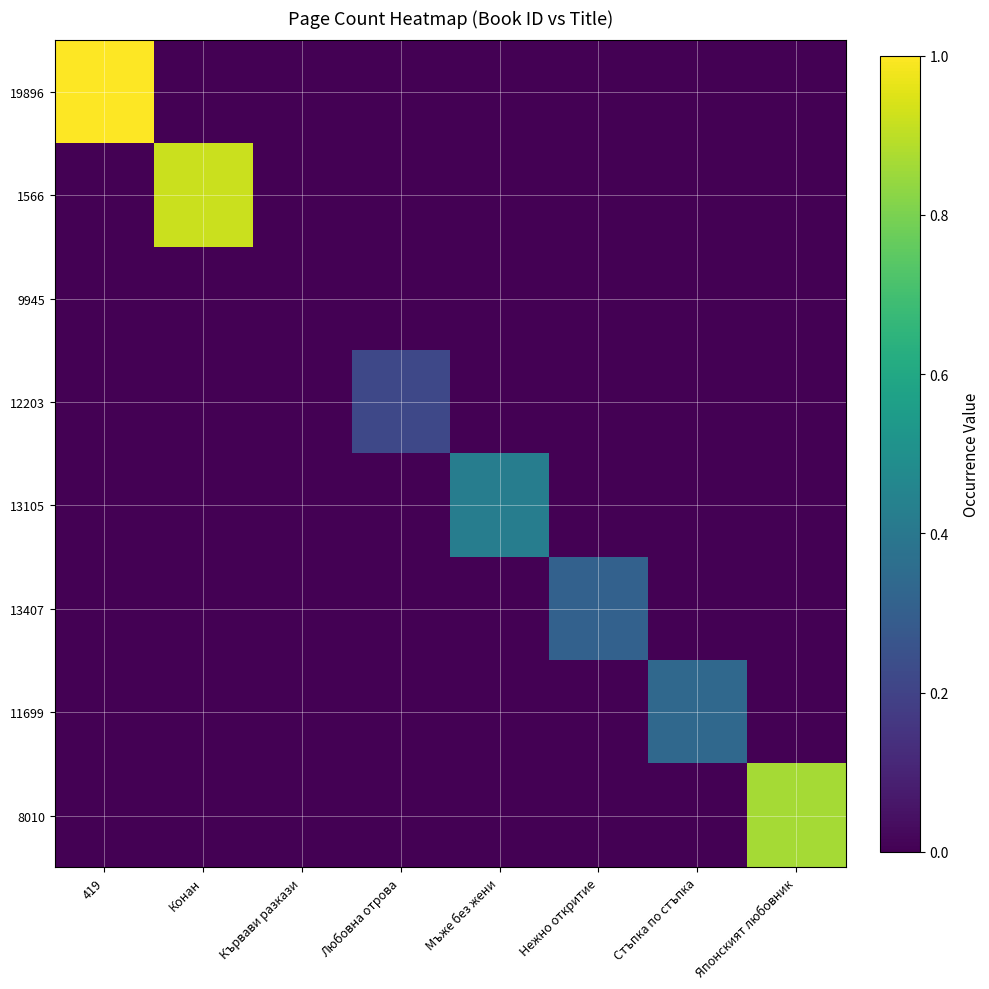

At how many categories does at least one series exceed 0?

7